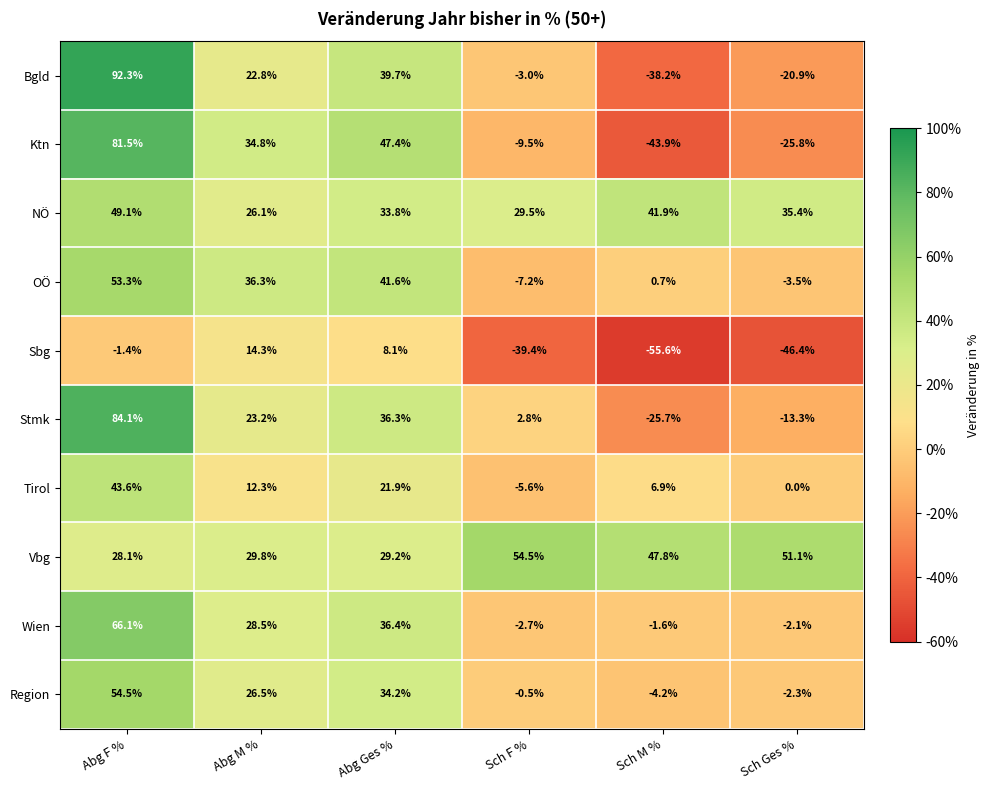

What is the sum of the Bgld values at Sch M % and Abg F %?

54.1